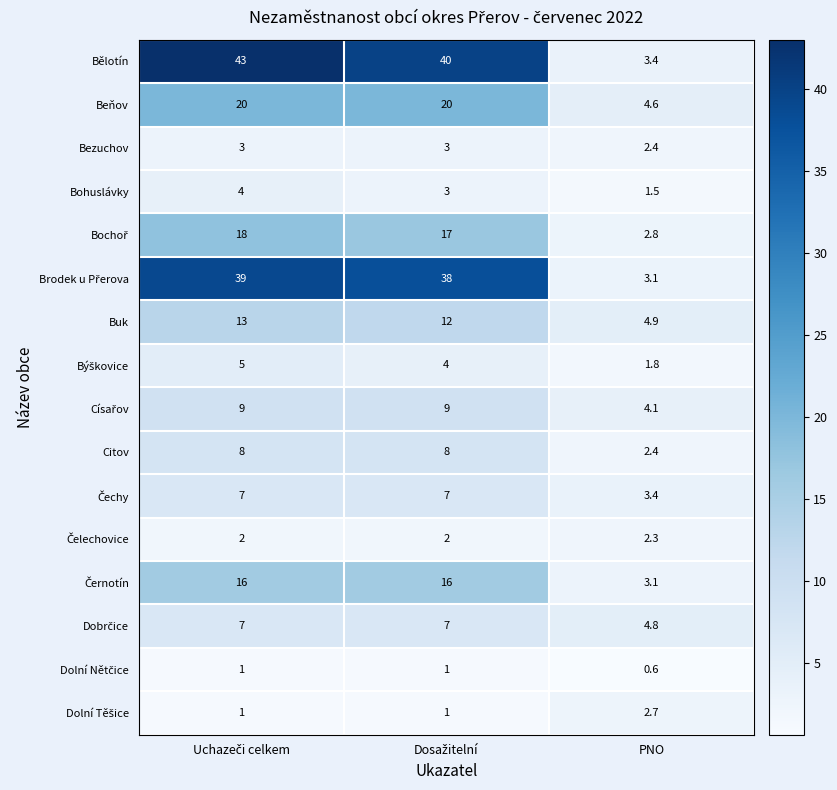

How many Bezuchov values are between 2 and 3?

3